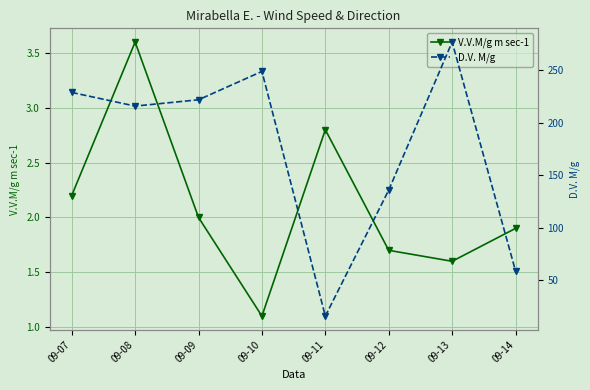

What is the average value of the V.V.M/g m sec-1 series?

2.1